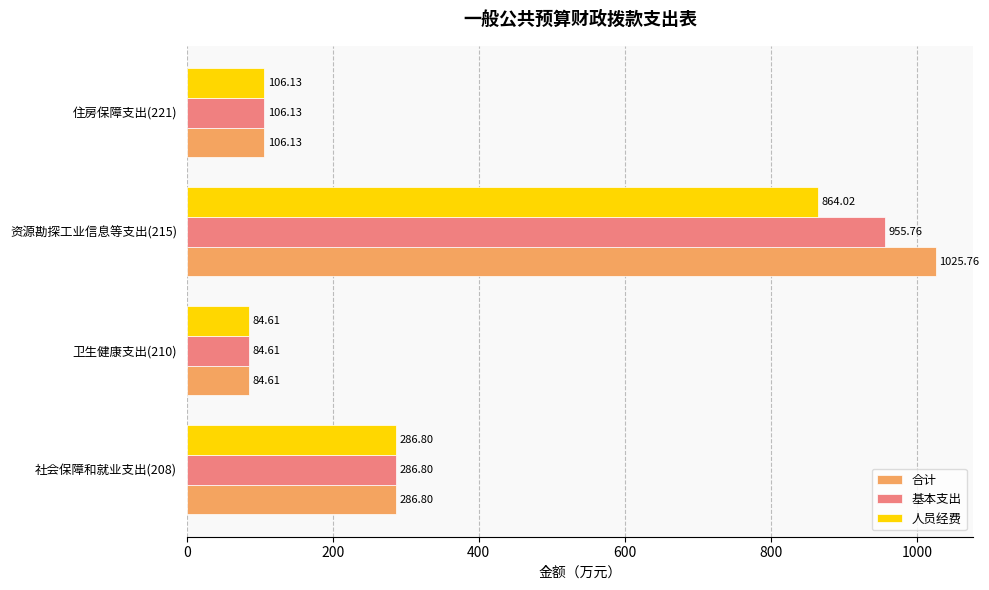

Which series has the largest total across all categories?

合计